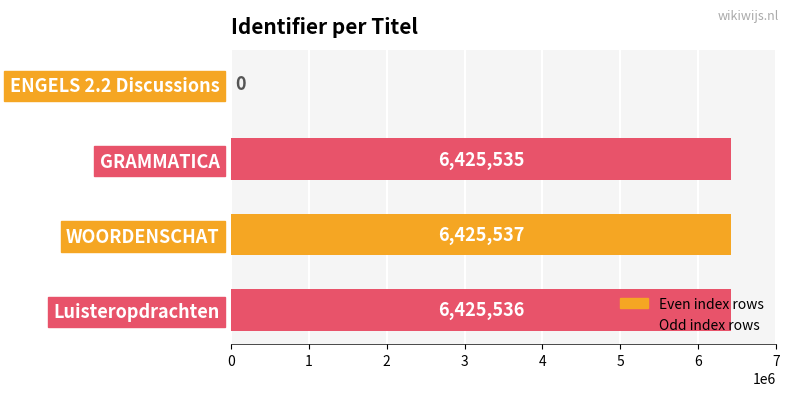

Is it true that the value at Luisteropdrachten is 6425536?

True